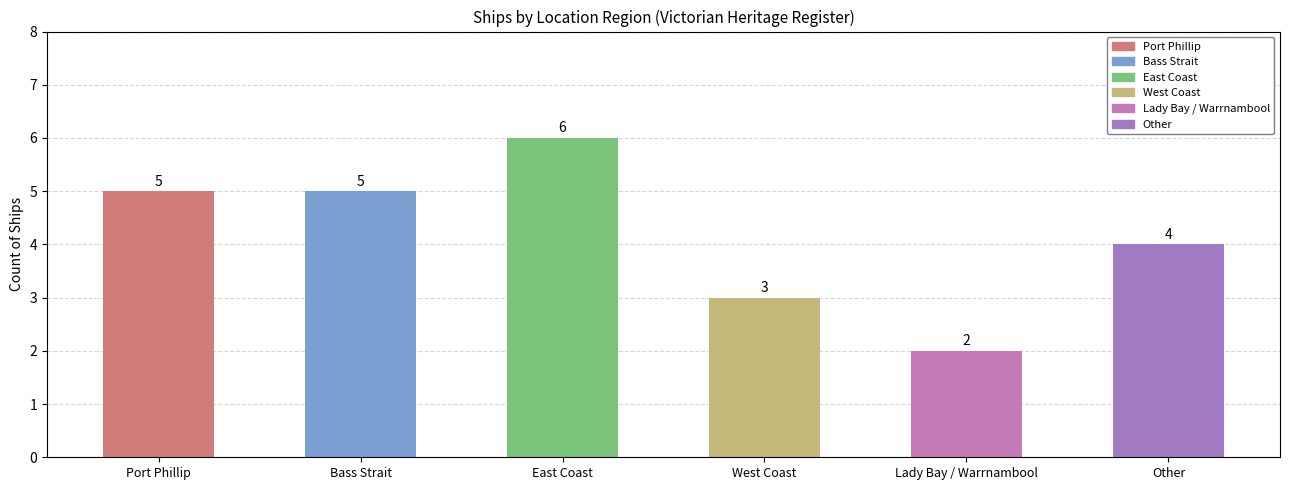

Which has a higher value, Other or Bass Strait?

Bass Strait